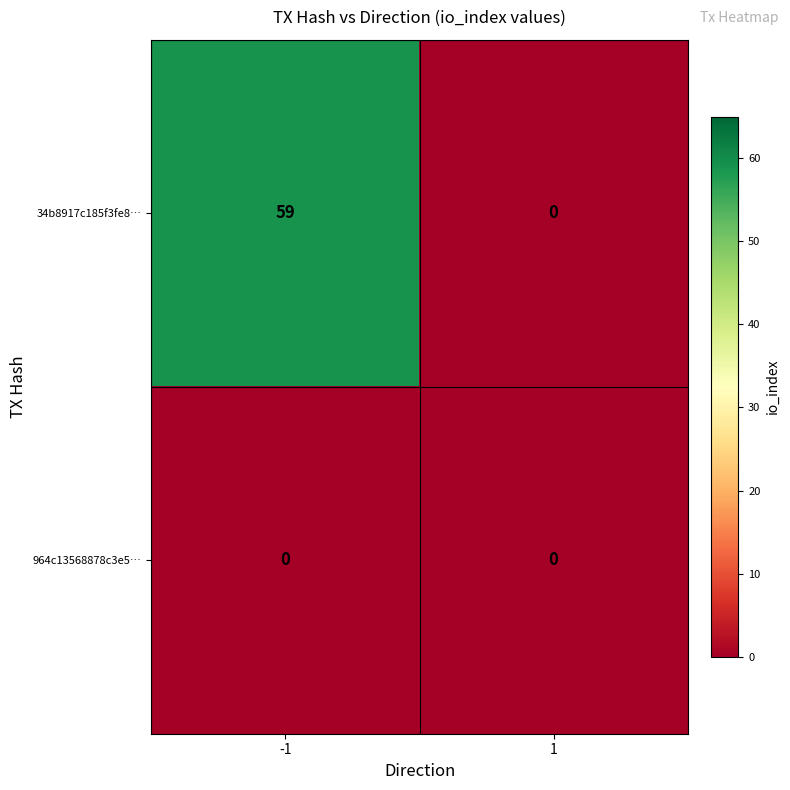

What is the sum of all 34b8917c185f3fe8… values?

59